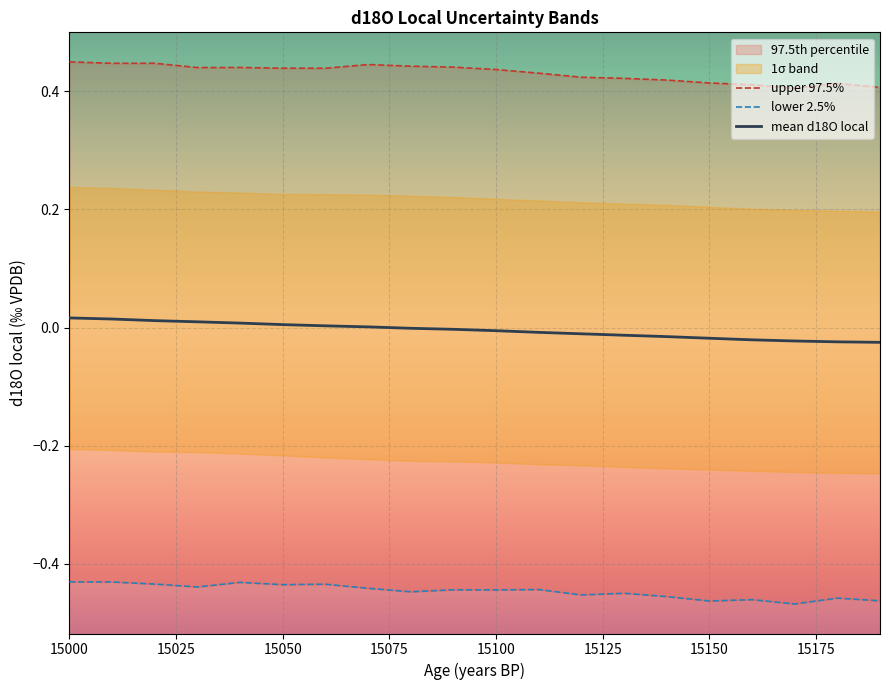

The value of upper 97.5% at 15075 is 0.4. True or false?

True